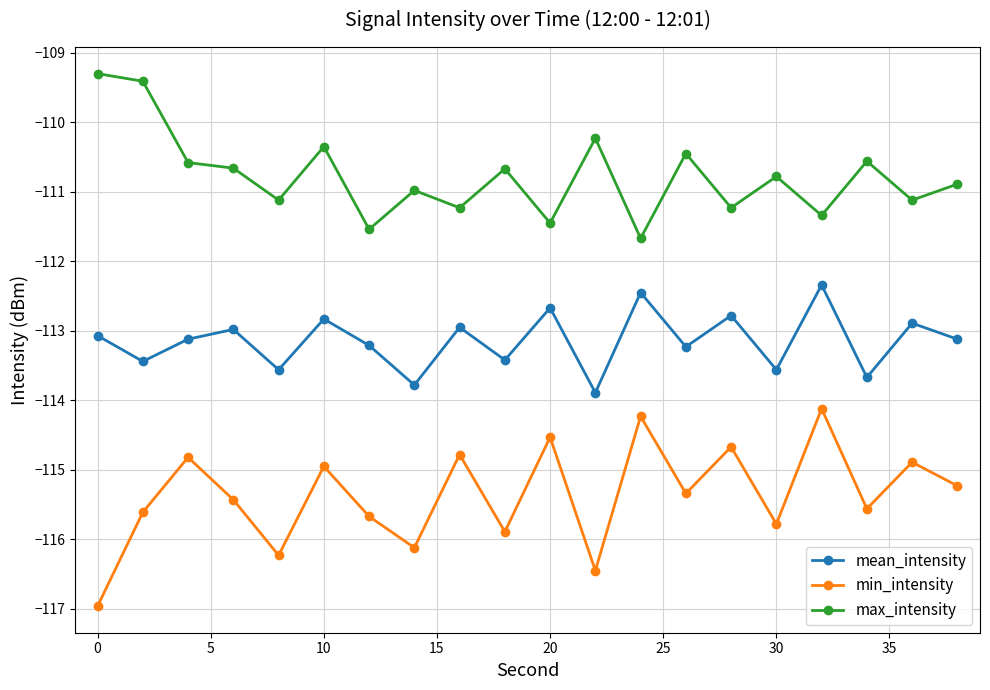

List the series in order of their peak value, lowest first.

min_intensity, mean_intensity, max_intensity